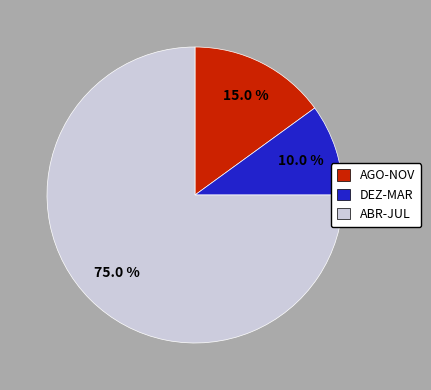

Which category has the biggest portion of the pie?

ABR-JUL